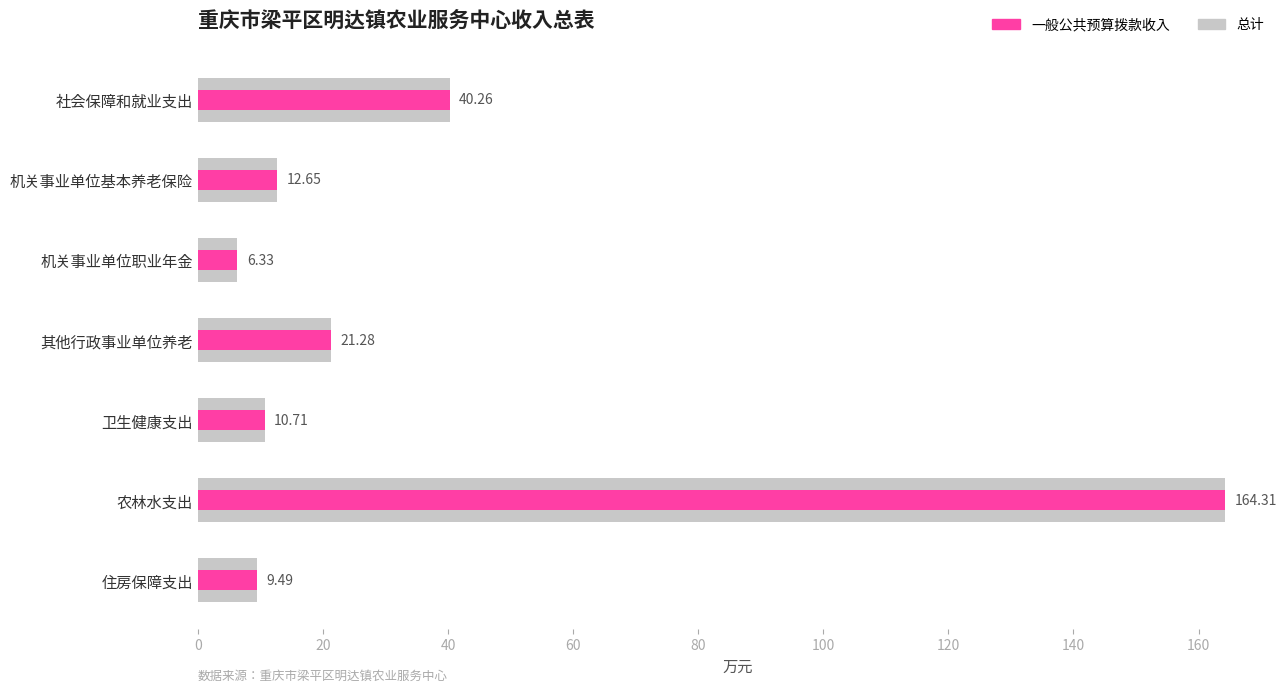

What are all the series names shown in the legend?

总计, 一般公共预算拨款收入